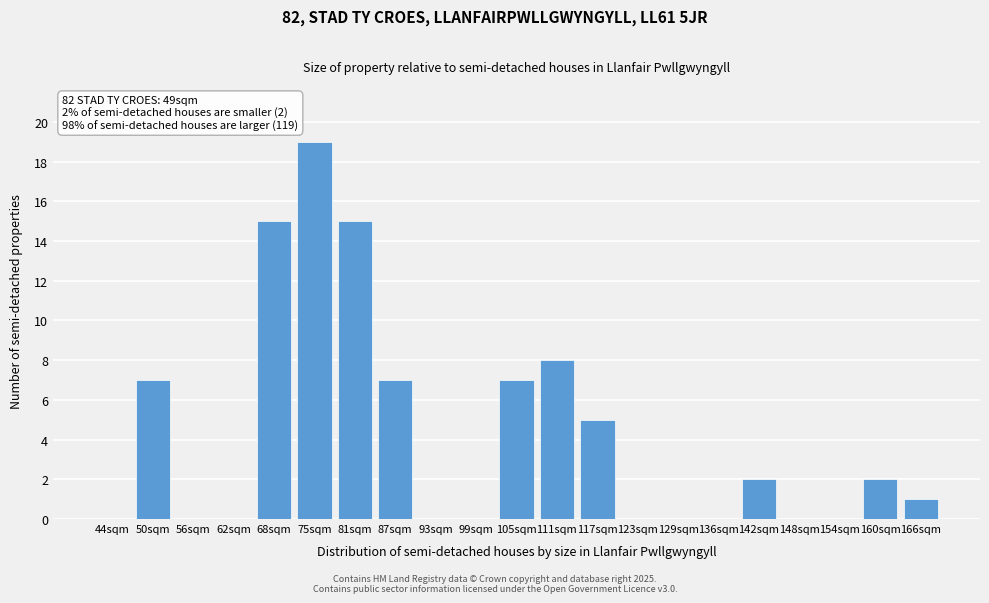

Reading left to right, what are all the values shown in this chart?

44sqm=0	50sqm=7	56sqm=0	62sqm=0	68sqm=15	75sqm=19	81sqm=15	87sqm=7	93sqm=0	99sqm=0	105sqm=7	111sqm=8	117sqm=5	123sqm=0	129sqm=0	136sqm=0	142sqm=2	148sqm=0	154sqm=0	160sqm=2	166sqm=1